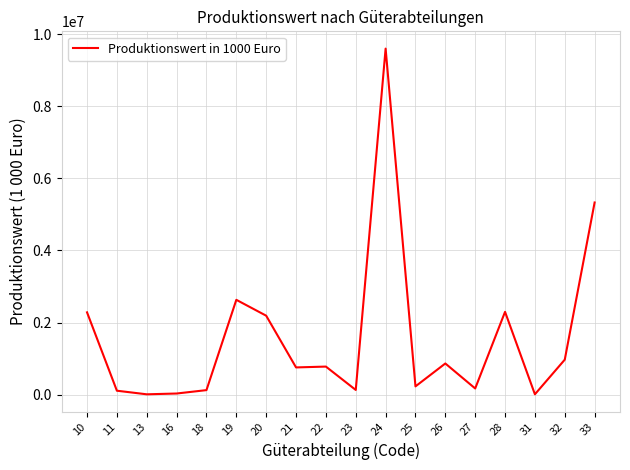

True or false: the data has more than 1 interior local peaks.

True